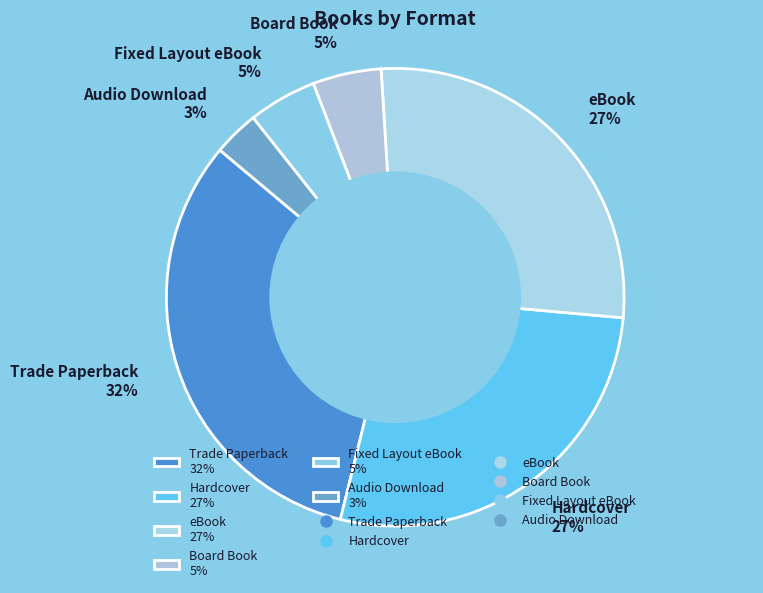

Which category has the smallest portion of the pie?

Audio Download